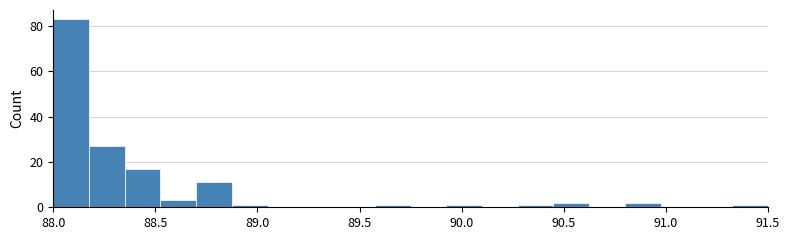

Read against the x-axis, roughly where is the centre of the tallest bar?

88.10